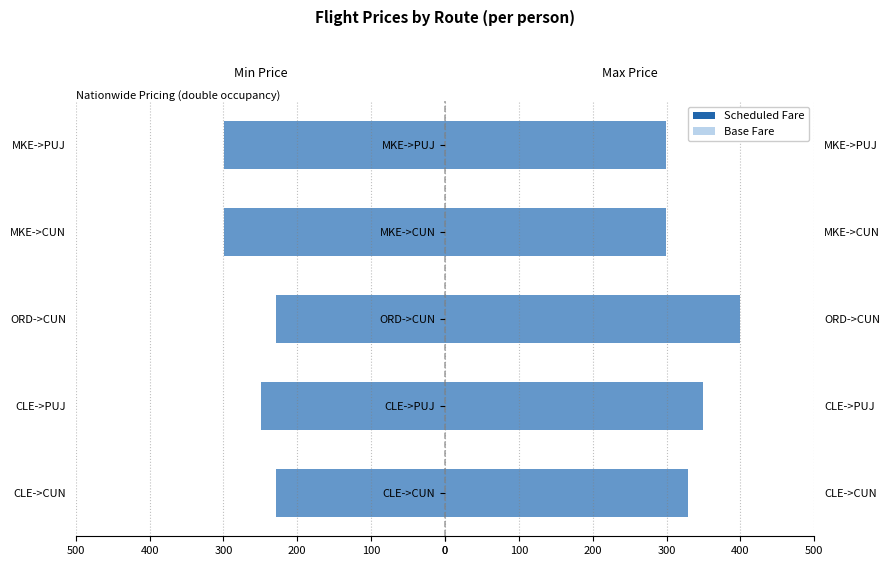

Between ORD->CUN and MKE->PUJ, which series saw the biggest shift?

Max Price